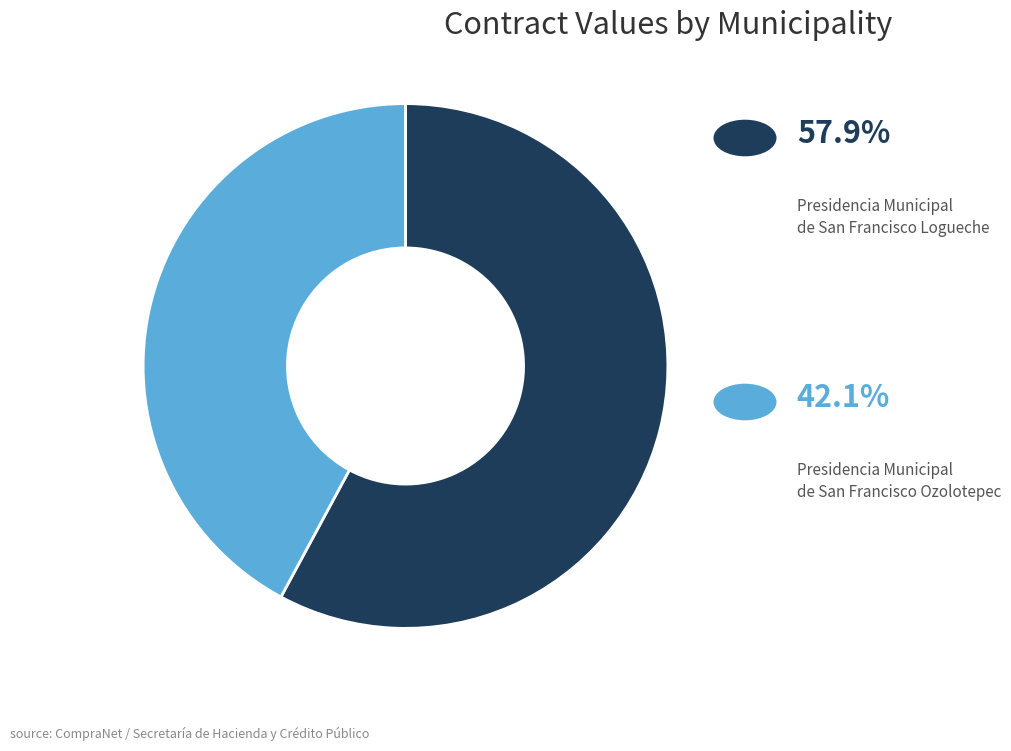

Does any single category account for the majority?

Yes